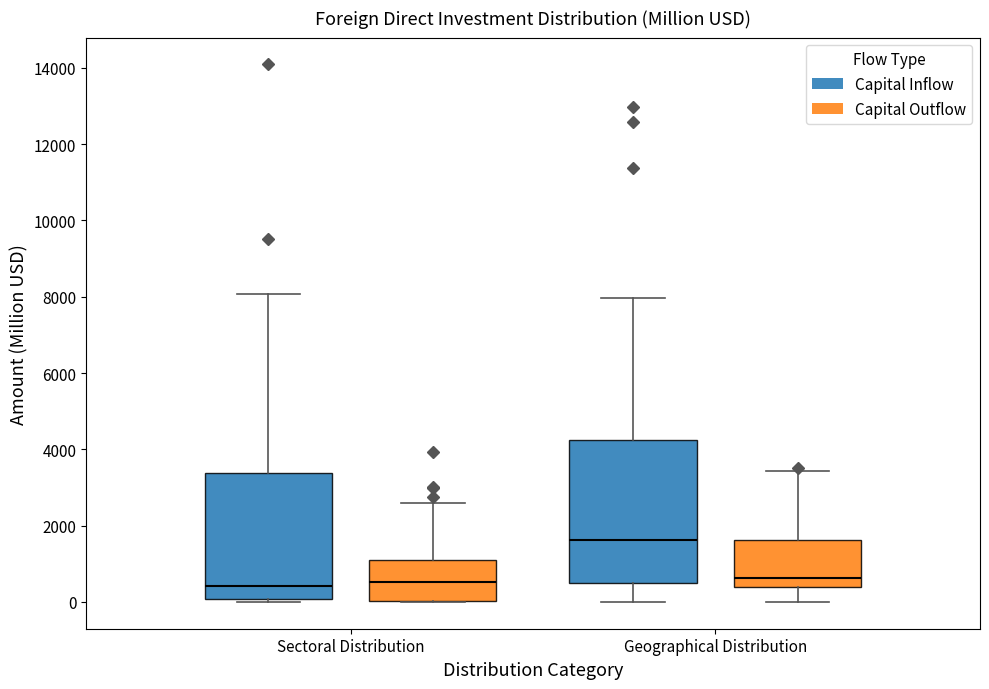

Reading left to right, read every box against the y-axis: the position of its median line, the range the box covers, and the ends of its whiskers. The values are not printed on the chart, so give them approximately, as read against the axis.

Sectoral Distribution (Capital Inflow): median 400, box 0 to 3400, whiskers 0 (just below the box's lower edge) to 8000
Sectoral Distribution (Capital Outflow): median 600, box 0 to 1000, whiskers 0 to 2600
Geographical Distribution (Capital Inflow): median 1600, box 400 to 4200, whiskers 0 to 8000
Geographical Distribution (Capital Outflow): median 600, box 400 to 1600, whiskers 0 to 3400